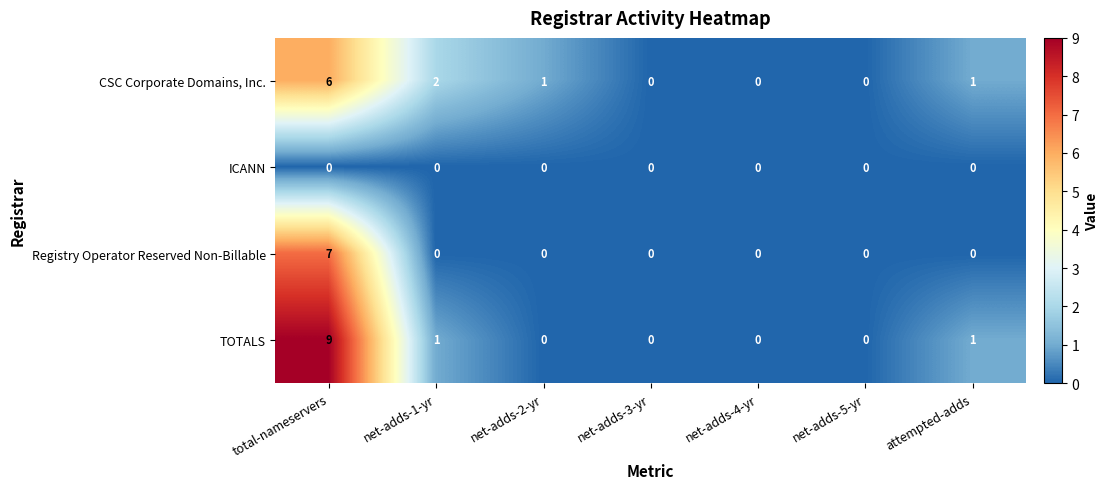

What is the difference between the highest and lowest values at net-adds-2-yr?

1